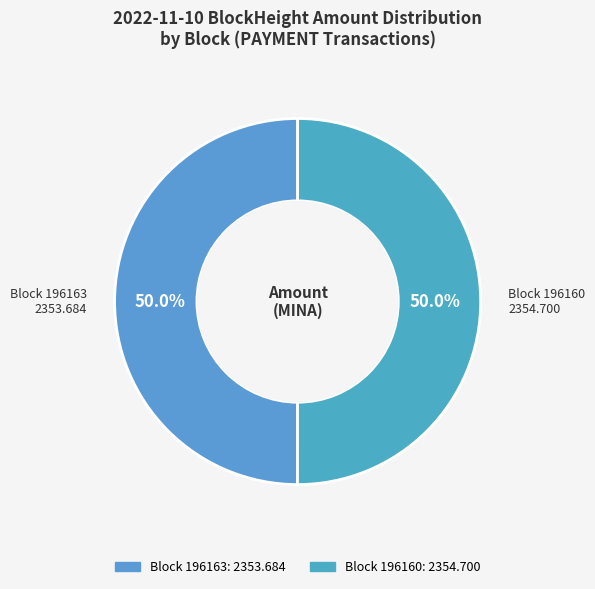

How many slices are in this pie chart?

2